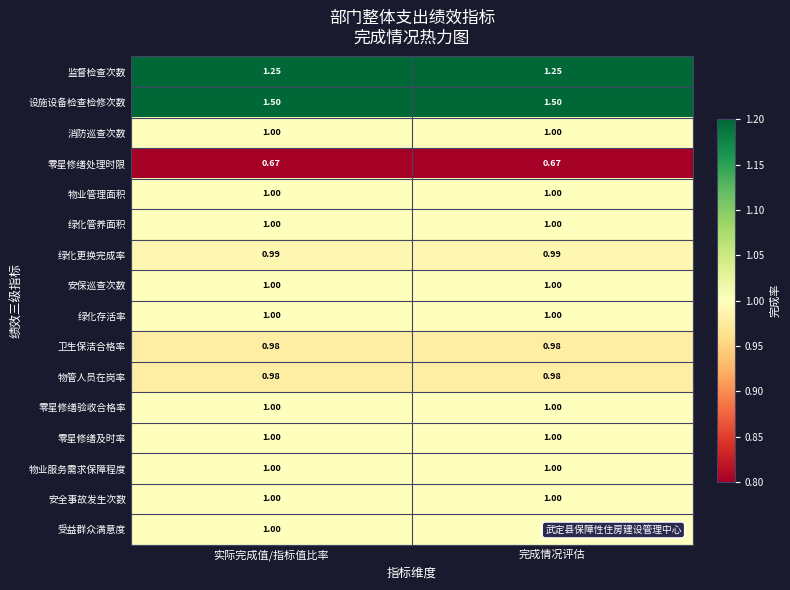

Which series has the largest total across all categories?

设施设备检查检修次数